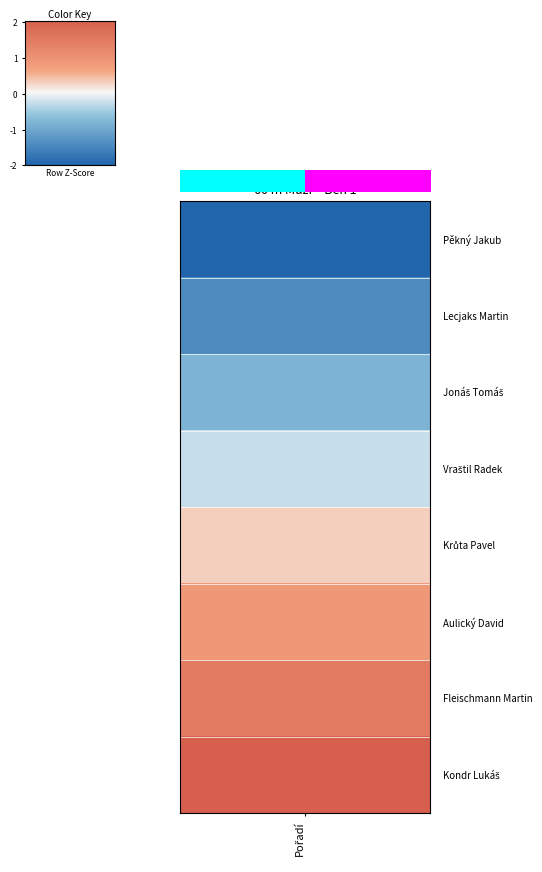

Rank the categories by value from lowest to highest.

0.0, 1.0